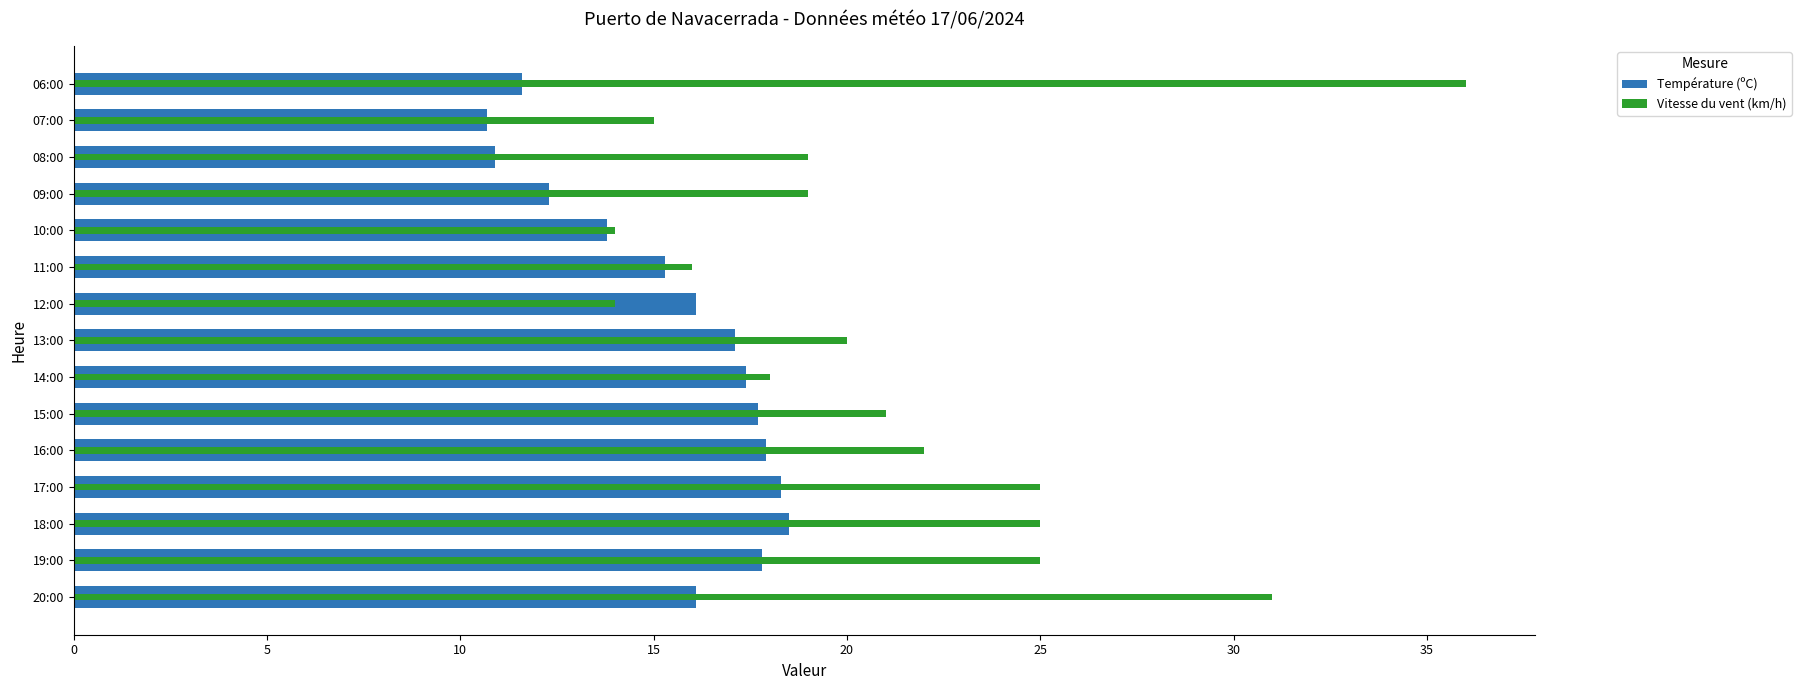

Reading left to right, list all the values displayed in this chart.

Température (ºC): 16.1	17.8	18.5	18.3	17.9	17.7	17.4	17.1	16.1	15.3	13.8	12.3	10.9	10.7	11.6
Vitesse du vent (km/h): 31.0	25.0	25.0	25.0	22.0	21.0	18.0	20.0	14.0	16.0	14.0	19.0	19.0	15.0	36.0